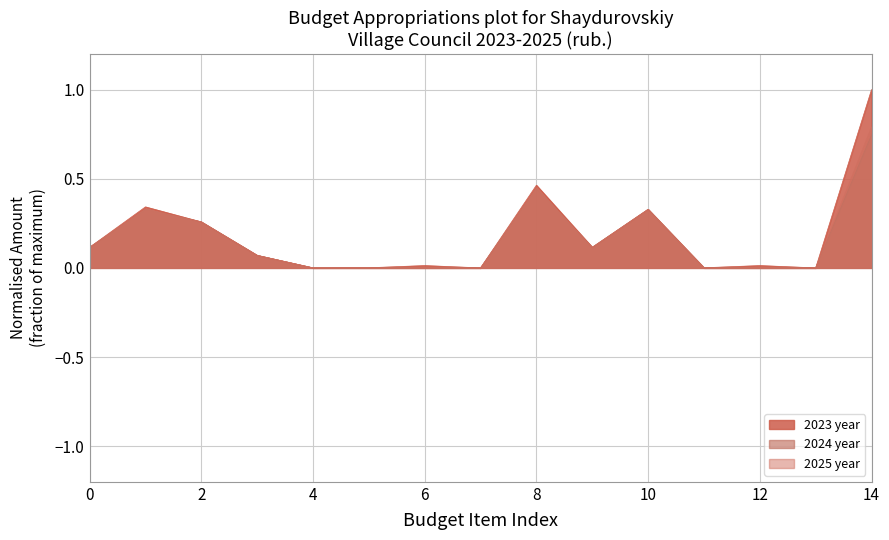

The 2025 year series shows 0.6 at 8. True or false?

False